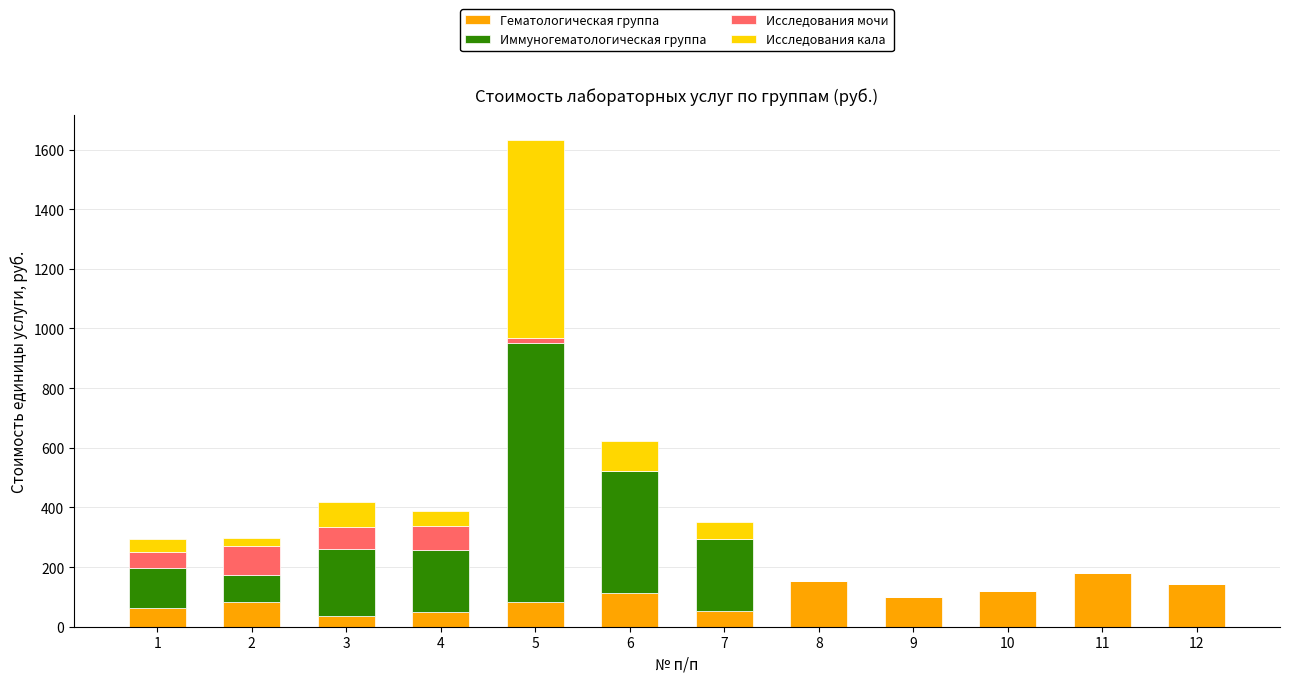

What is the sum of the Гематологическая группа values at 7 and 4?

102.6